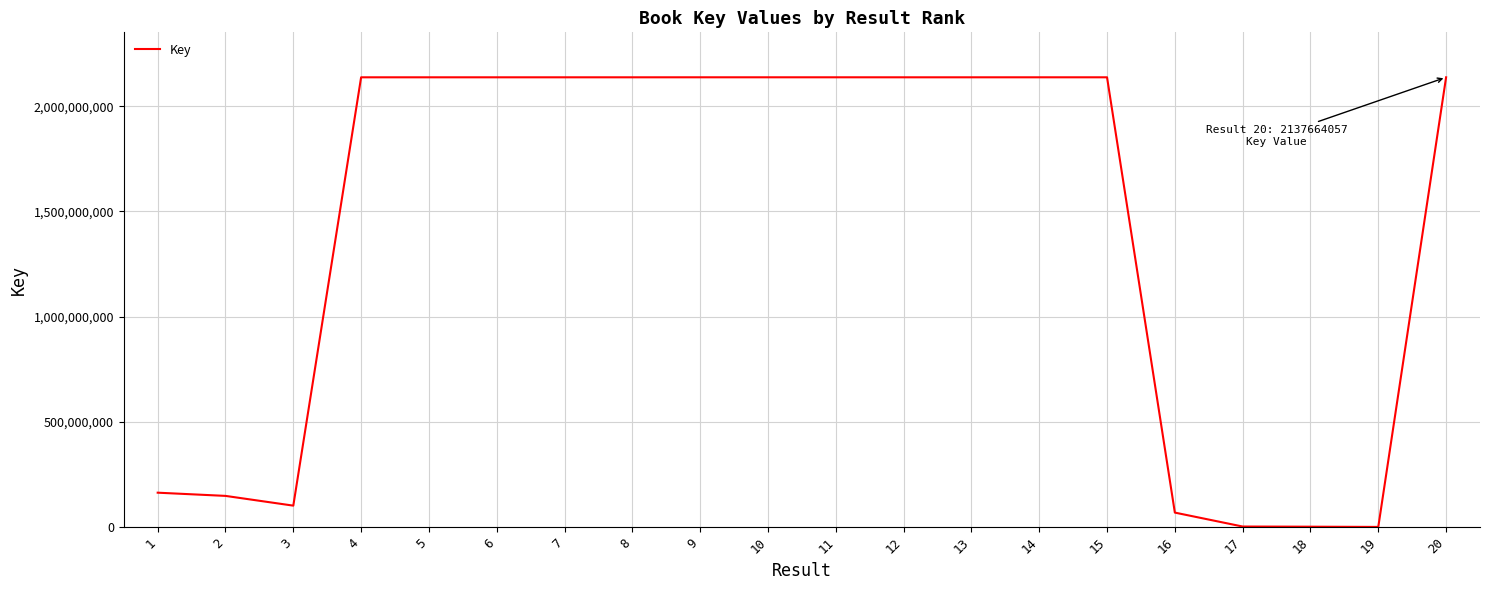

What is the change in value from 3 to 11?

+2036554487